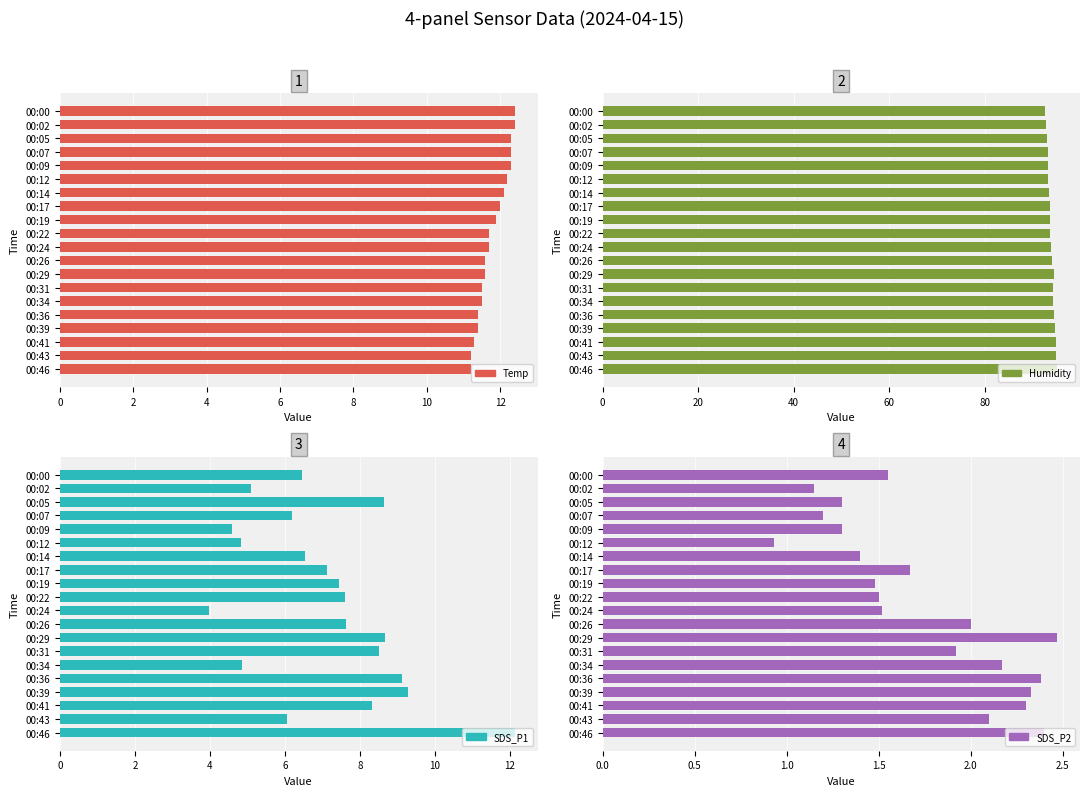

Reading left to right, what are all the values shown in this chart?

Temp: 12.4	12.4	12.3	12.3	12.3	12.2	12.1	12.0	11.9	11.7	11.7	11.6	11.6	11.5	11.5	11.4	11.4	11.3	11.2	11.2
Humidity: 92.6	92.8	93.0	93.3	93.3	93.3	93.5	93.6	93.6	93.7	93.9	94.1	94.5	94.3	94.4	94.6	94.8	94.9	95.0	95.2
SDS_P1: 6.5	5.1	8.6	6.2	4.6	4.8	6.5	7.1	7.5	7.6	4.0	7.6	8.7	8.5	4.8	9.1	9.3	8.3	6.0	12.1
SDS_P2: 1.6	1.1	1.3	1.2	1.3	0.9	1.4	1.7	1.5	1.5	1.5	2.0	2.5	1.9	2.2	2.4	2.3	2.3	2.1	2.4